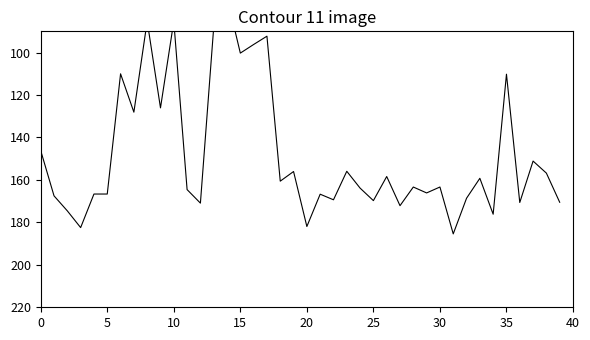

Which has a higher value, 15 or 29?

29